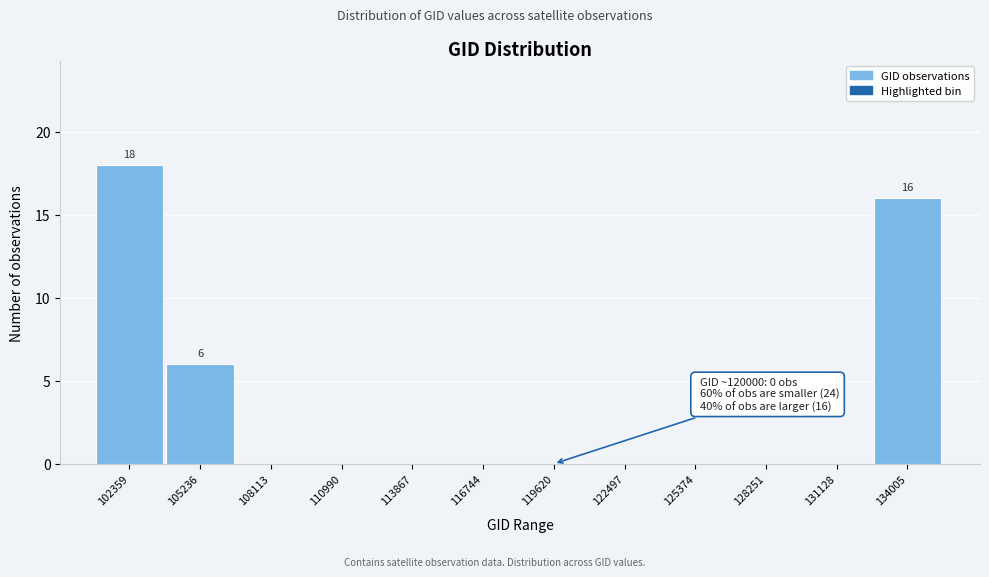

Over which range of the x-axis is the bar tallest?

101000 to 104000